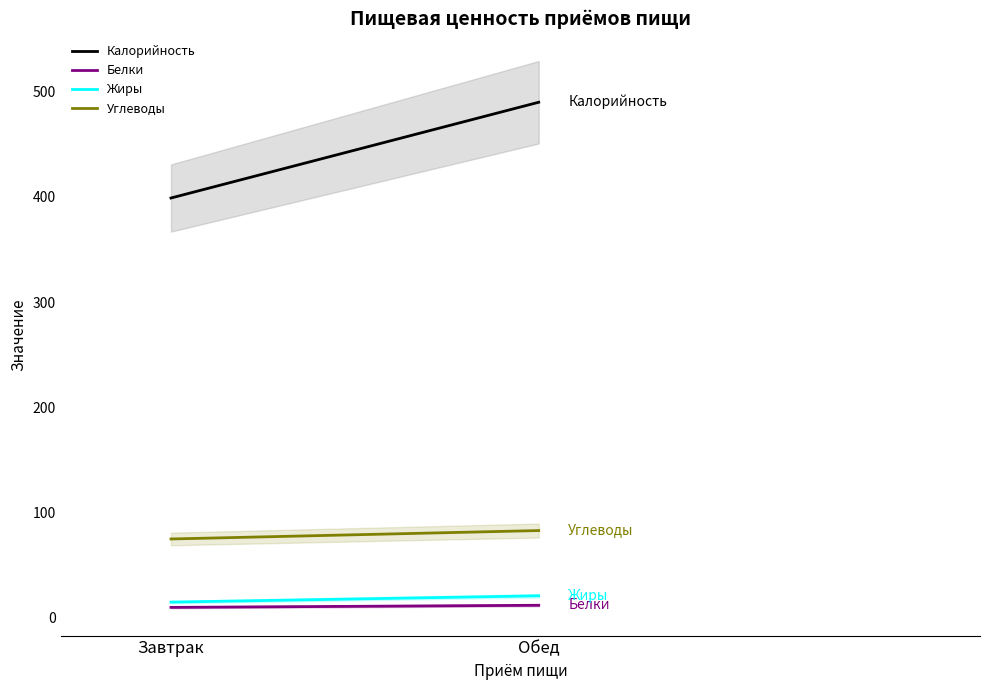

Rank the categories by Углеводы value from highest to lowest.

Обед, Завтрак